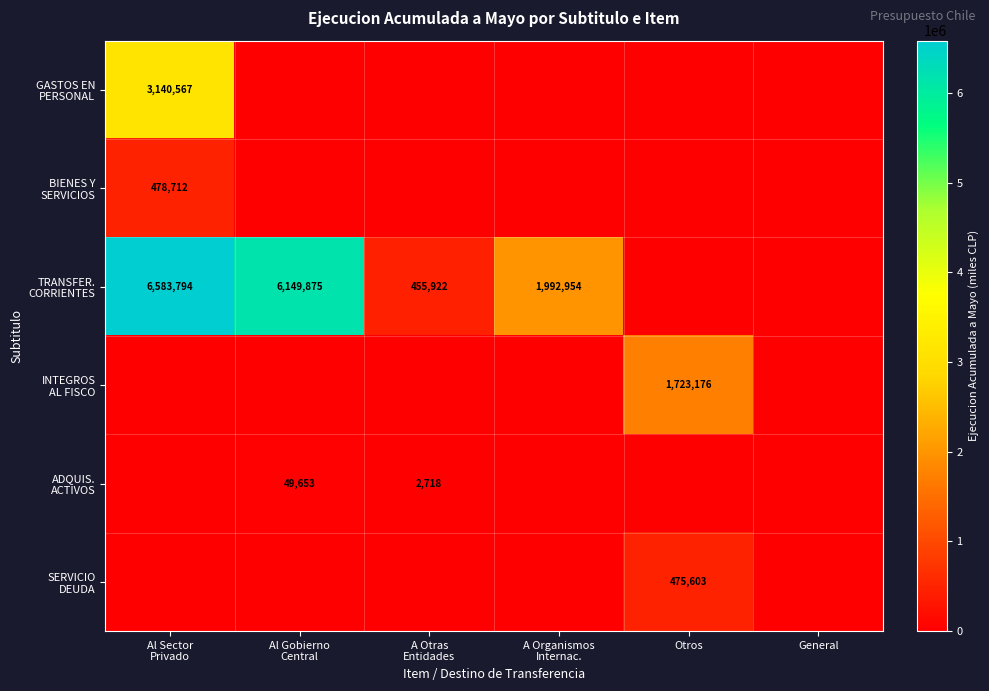

Which category has the lowest value across all series?

Al Gobierno
Central